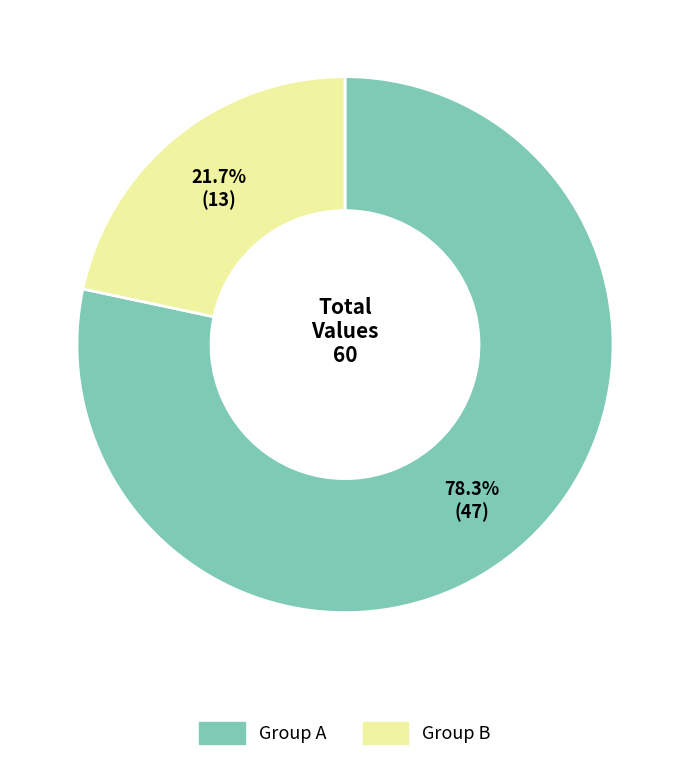

What is the total percentage of Group A and Group B?

100.0%